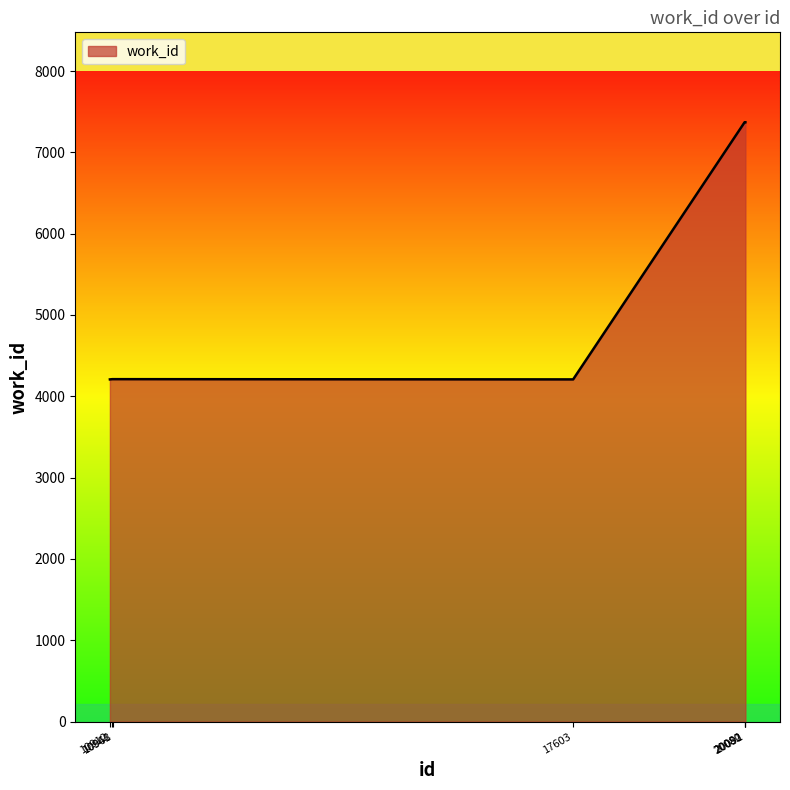

What is the smallest value displayed?

4208